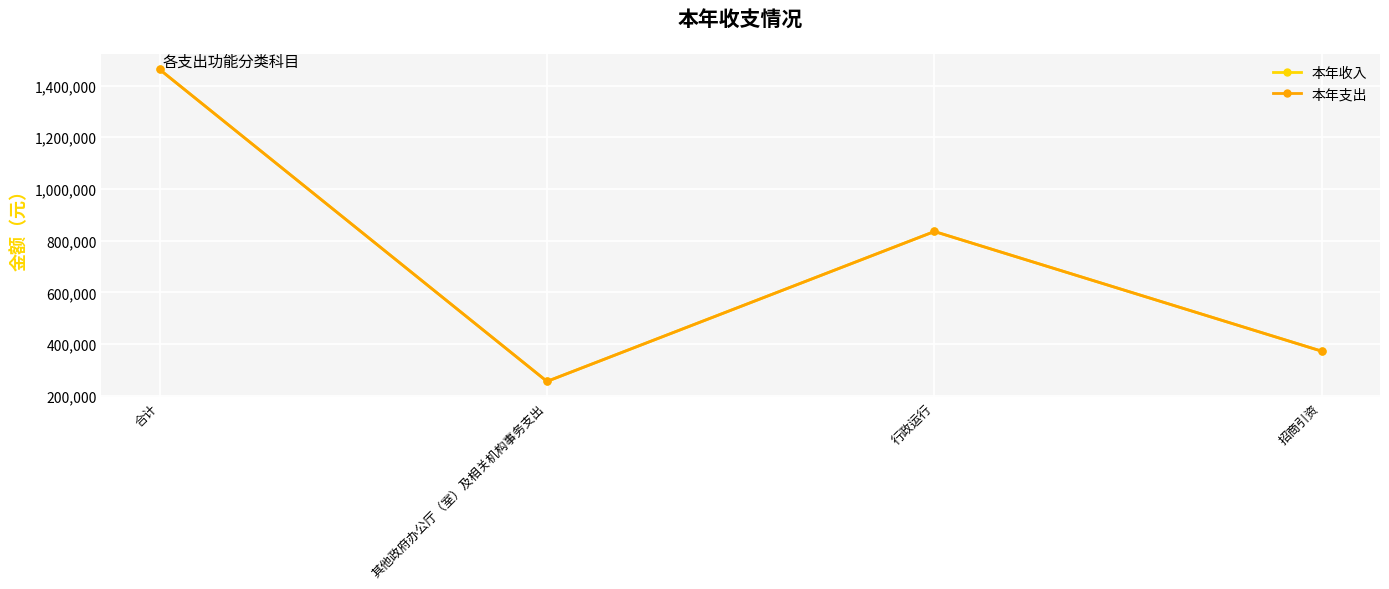

Is this an area chart (filled region under the line)?

No